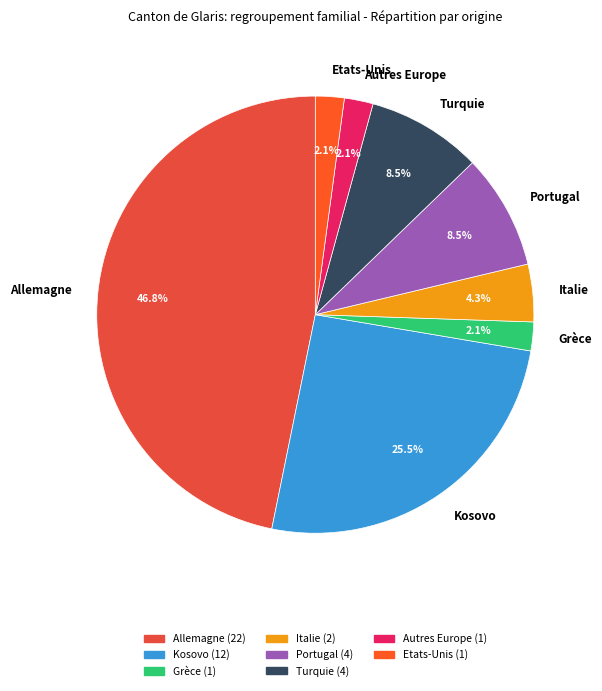

Is Allemagne the majority of the pie?

No